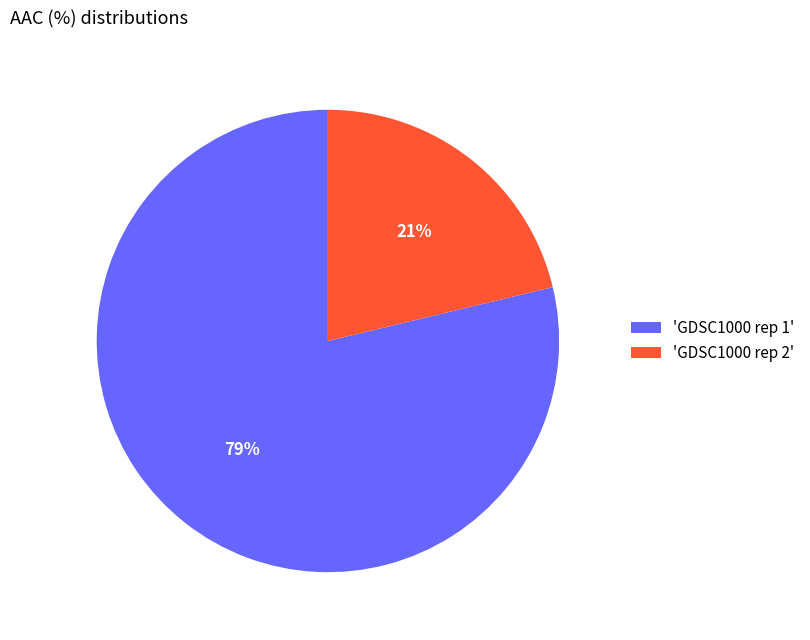

Rank the categories by value from lowest to highest.

'GDSC1000 rep 2', 'GDSC1000 rep 1'